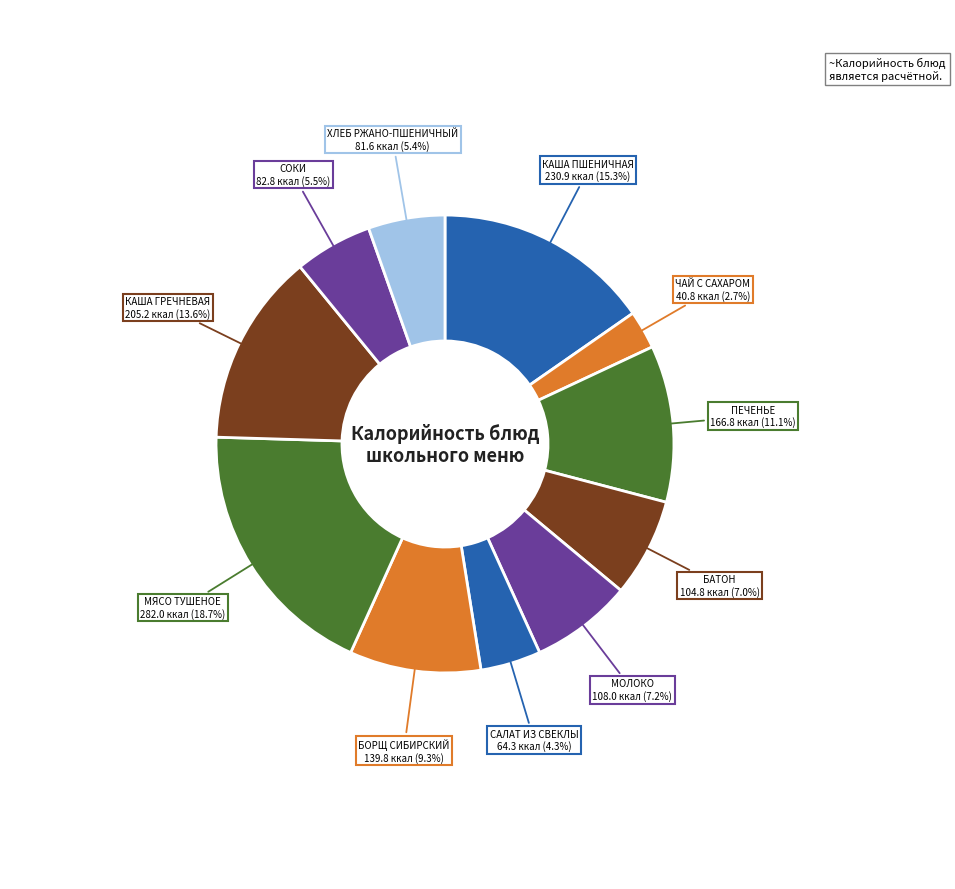

Rank the categories by value from lowest to highest.

ЧАЙ С САХАРОМ, САЛАТ ИЗ СВЕКЛЫ, ХЛЕБ РЖАНО-ПШЕНИЧНЫЙ, СОКИ, БАТОН, МОЛОКО, БОРЩ СИБИРСКИЙ, ПЕЧЕНЬЕ, КАША ГРЕЧНЕВАЯ, КАША ПШЕНИЧНАЯ, МЯСО ТУШЕНОЕ